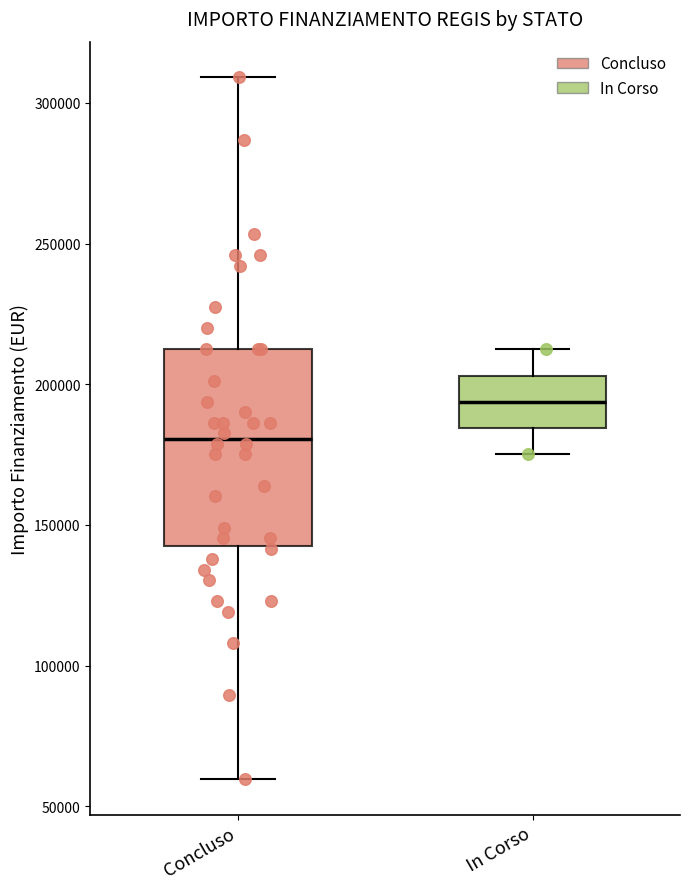

Which box's median line is the lowest?

Concluso